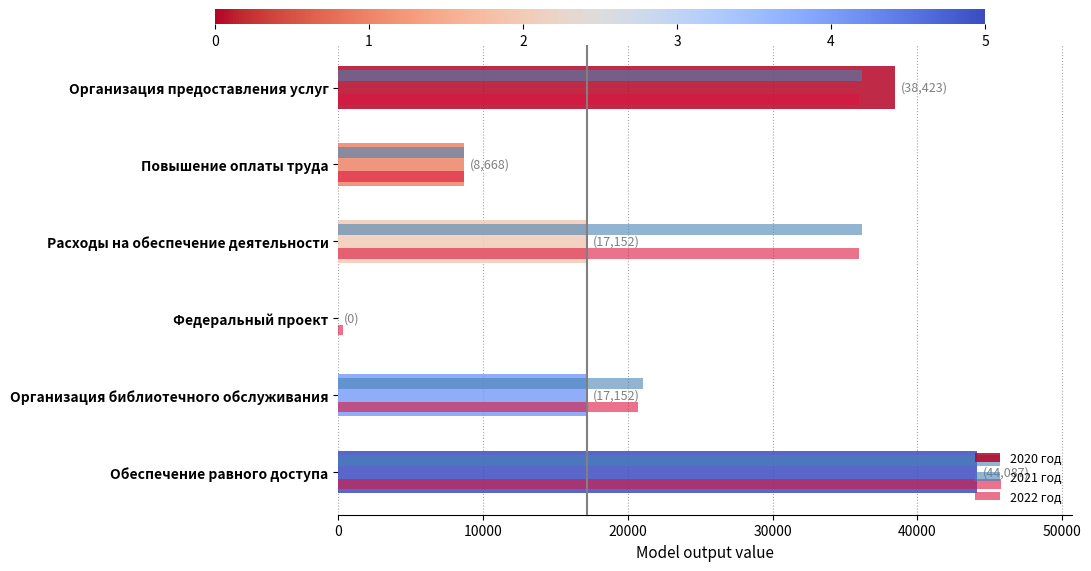

What is the greatest value displayed?

45744.0